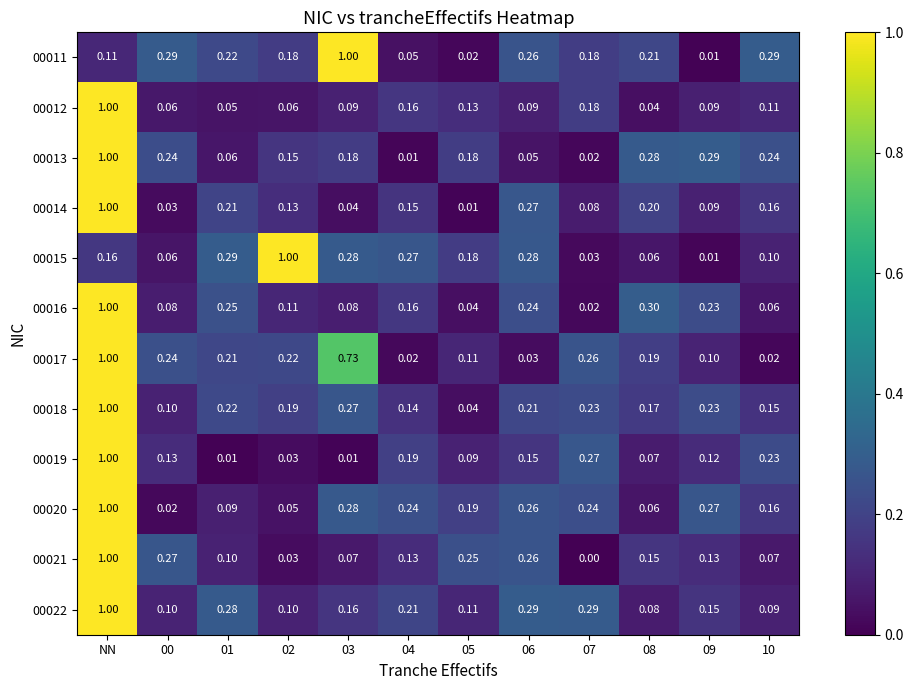

Which category has the highest value in the 00019 series?

NN